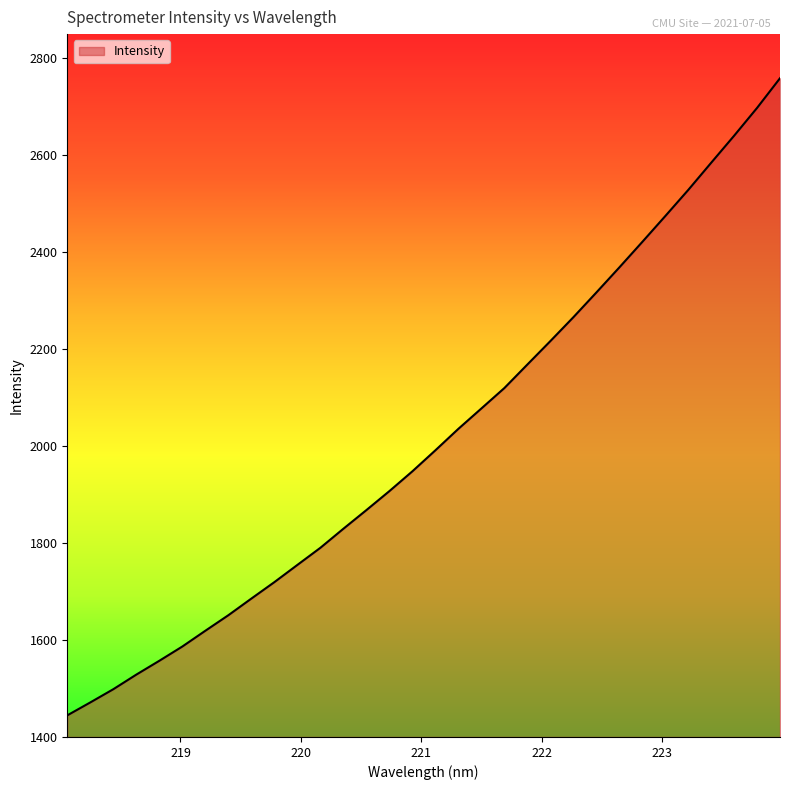

What is the smallest value displayed?

1444.6